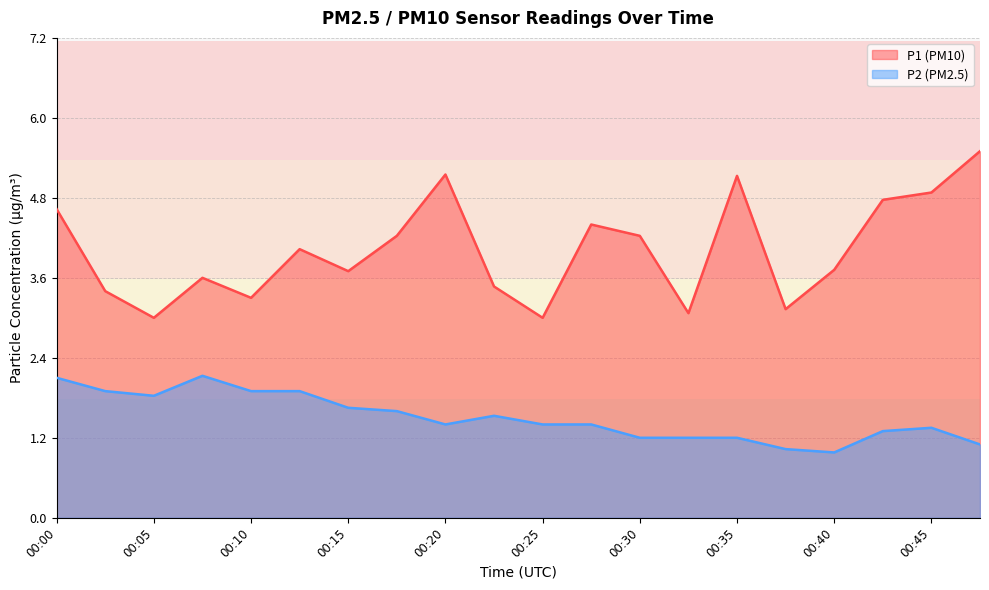

The value of P1 at 00:22 is 1.4. True or false?

False